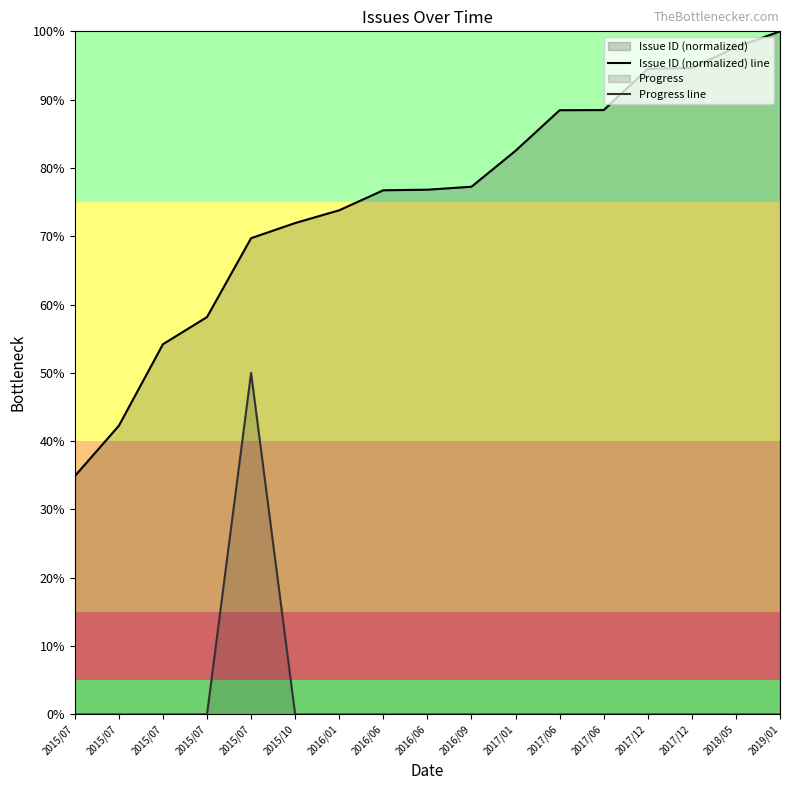

How many values in the Issue ID (normalized) line series are below 76?

7